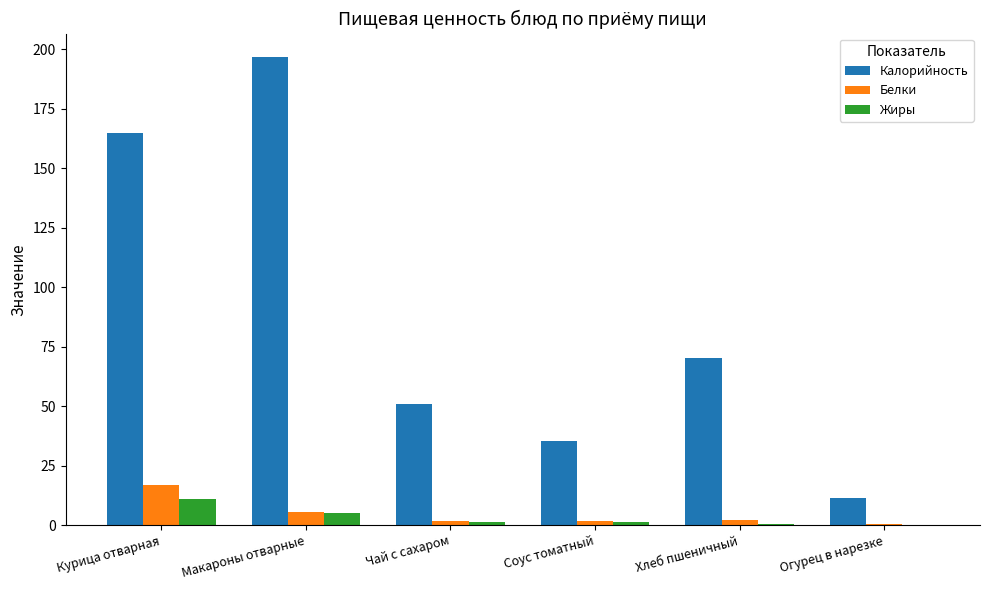

What is the highest value of the Жиры series?

10.9